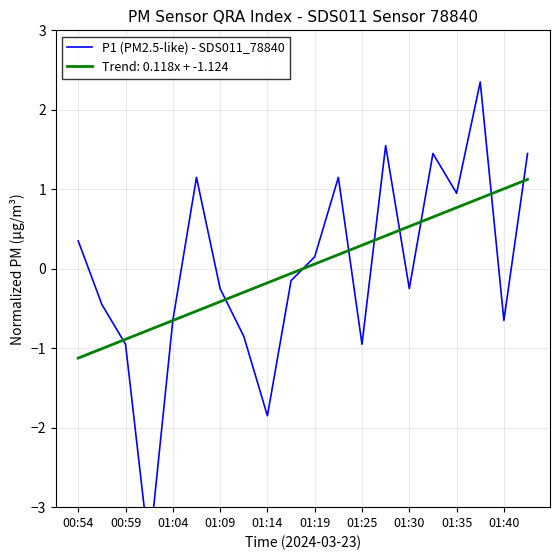

What is the smallest value displayed?

-3.6